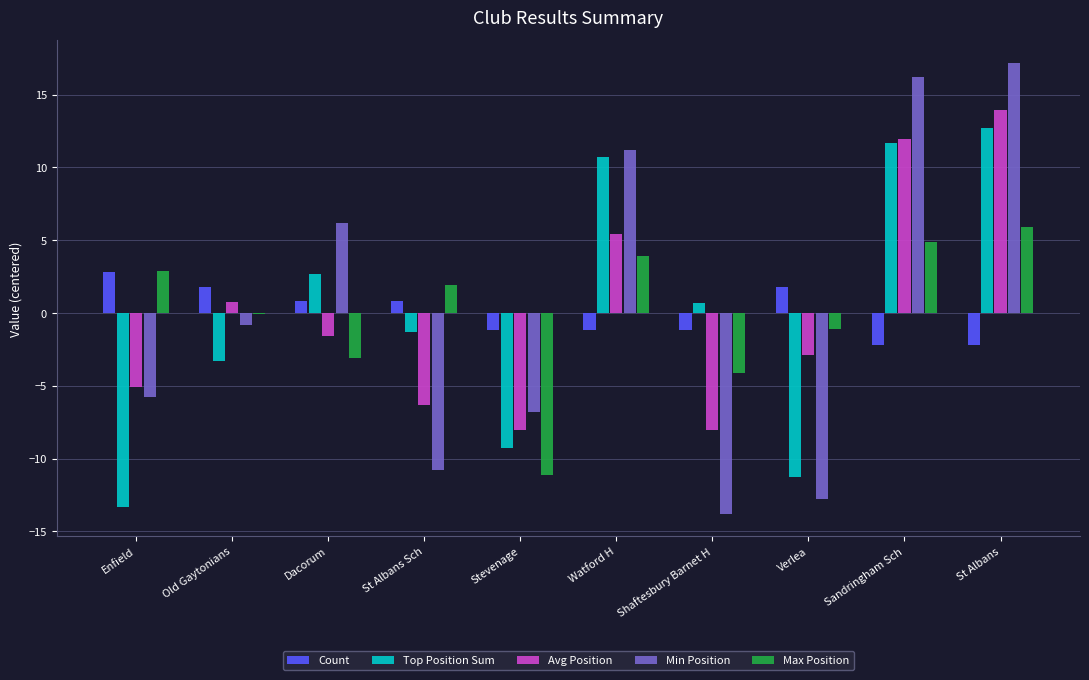

What is the greatest value displayed?

17.2